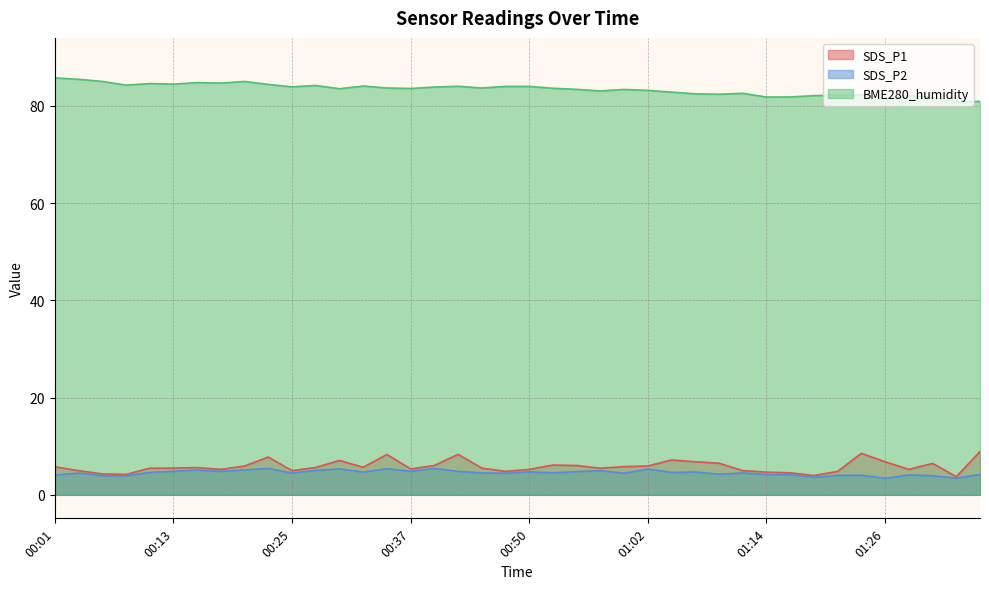

True or false: SDS_P2 and SDS_P1 intersect in this chart.

False